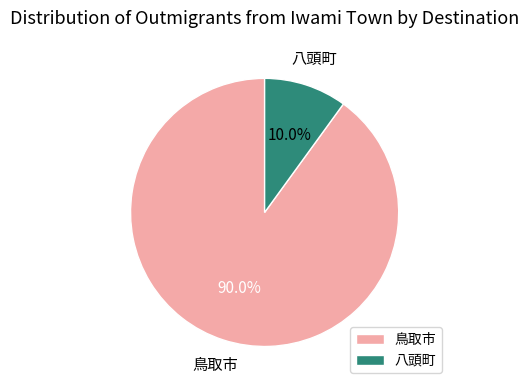

What percentage is the 鳥取市 slice, to the nearest percent?

90%